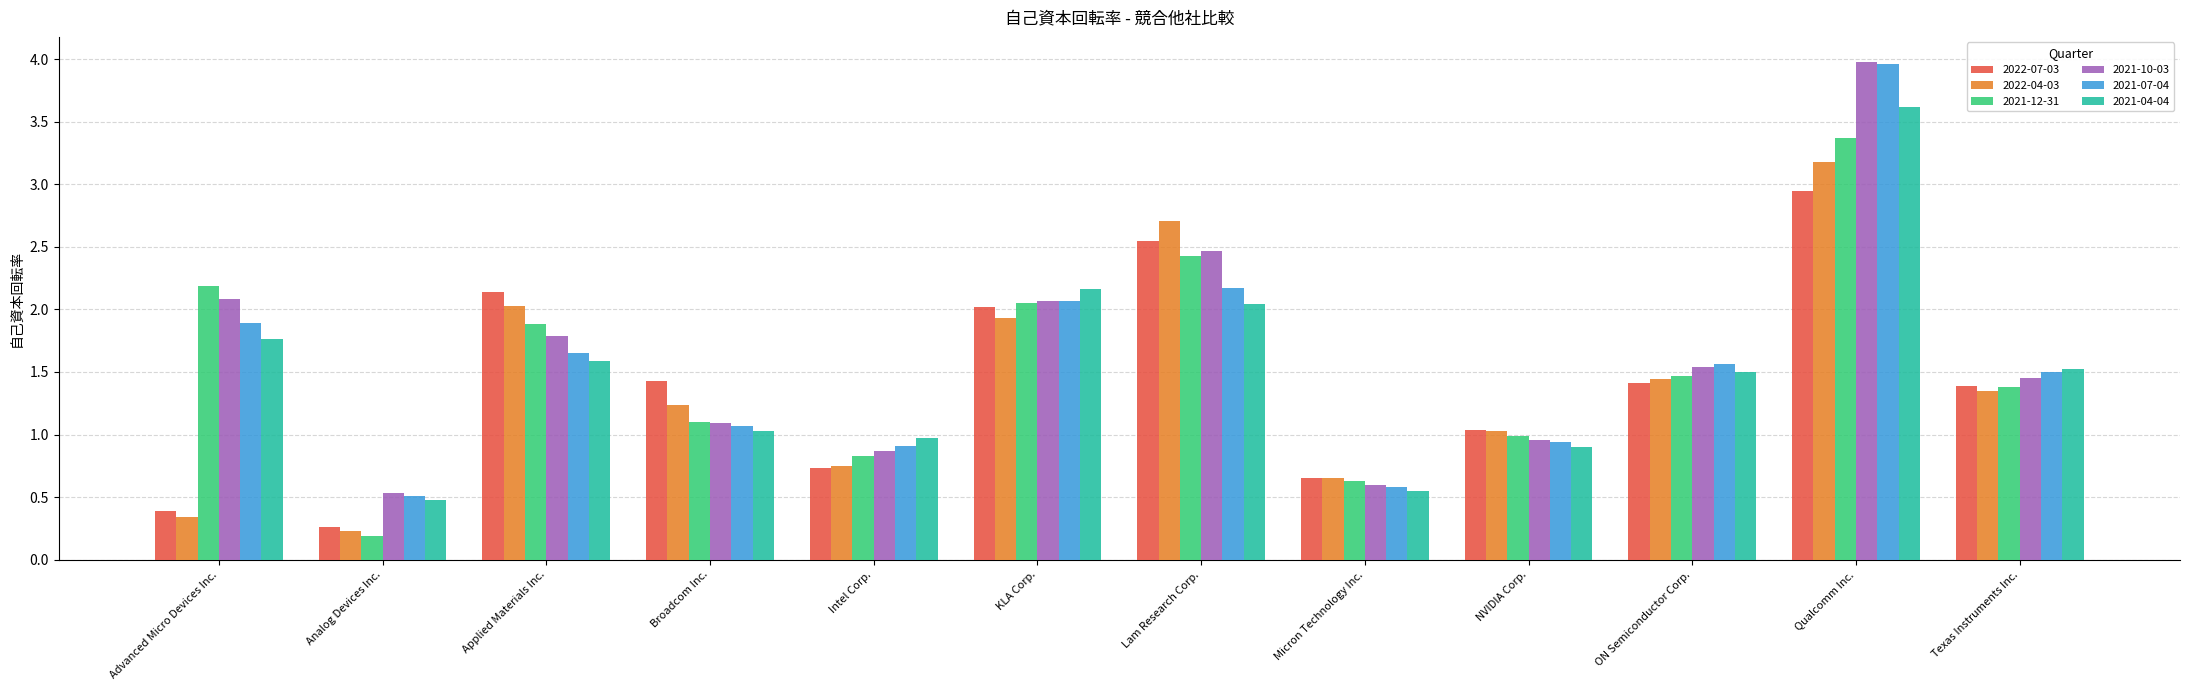

Which label corresponds to the smallest value in the chart?

Analog Devices Inc.